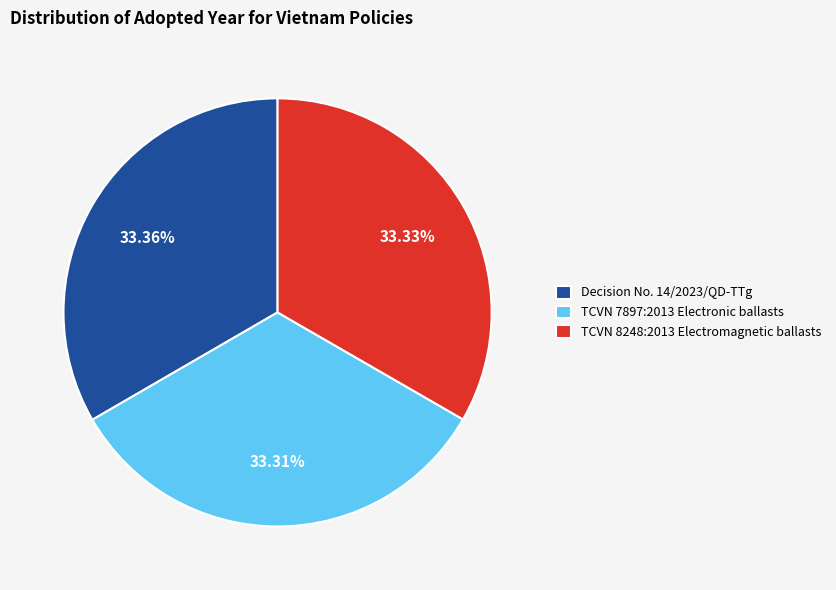

True or false: Decision No. 14/2023/QD-TTg accounts for 33% of the total.

True